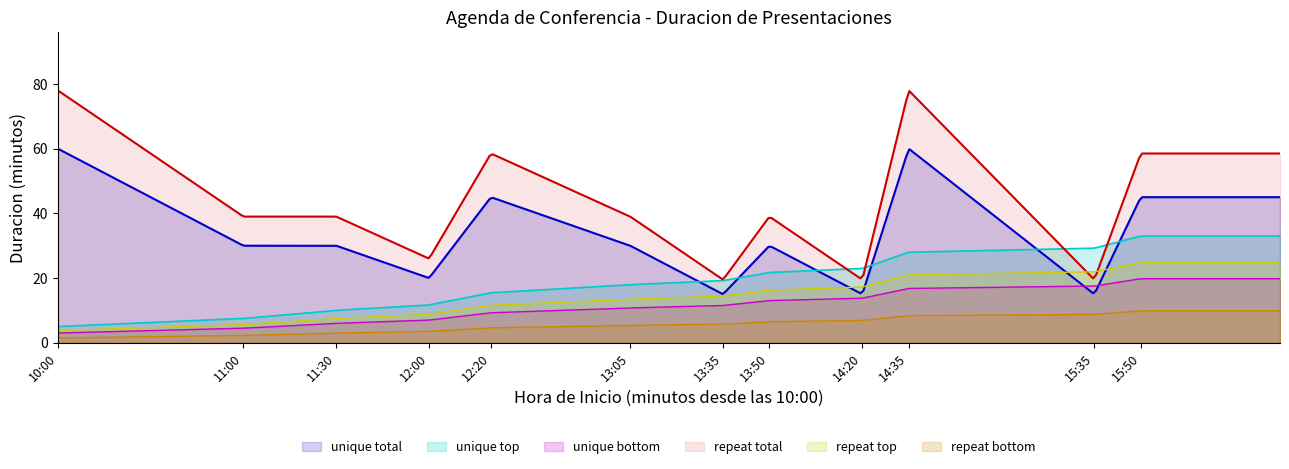

List the labels in order of value, smallest first.

13:35, 14:20, 15:35, 12:00, 11:00, 11:30, 13:05, 13:50, 12:20, 15:50, 10:00, 14:35